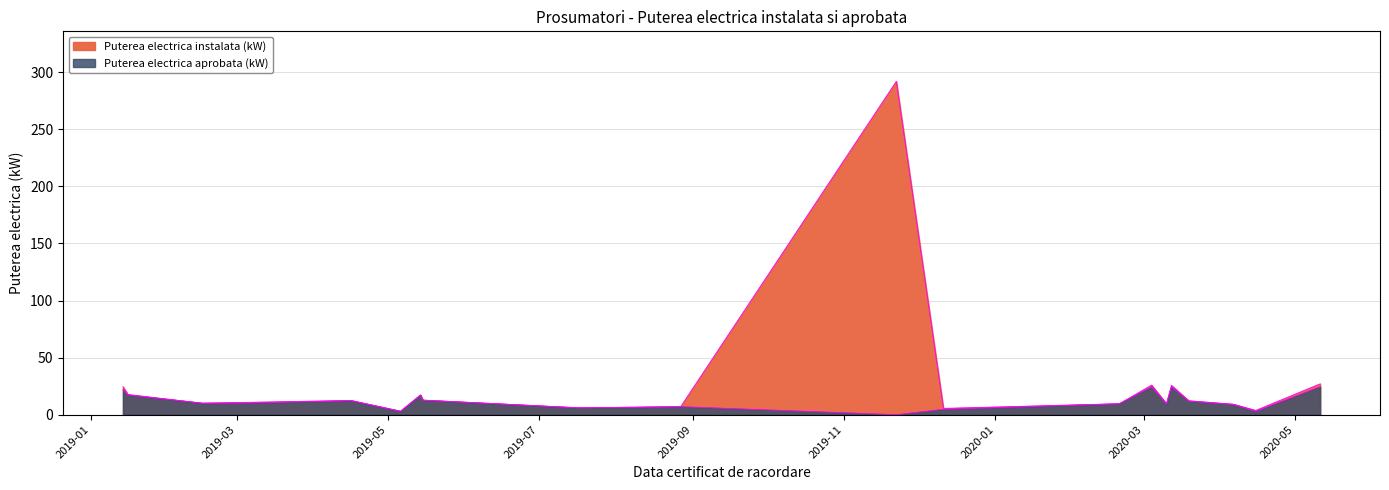

How many lines are shown in the chart?

2